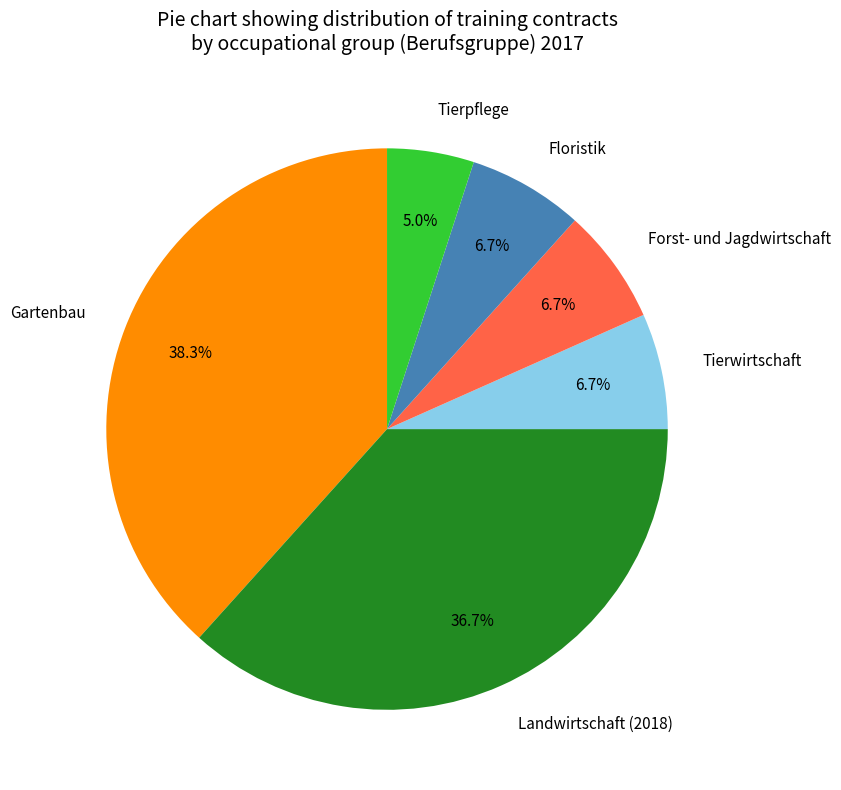

The Tierpflege slice represents 5% of the pie. True or false?

True